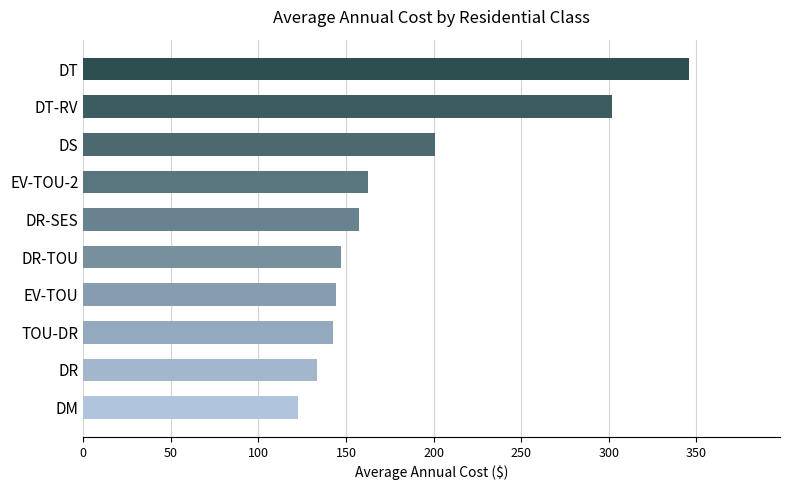

The value at TOU-DR is 142.6. True or false?

True